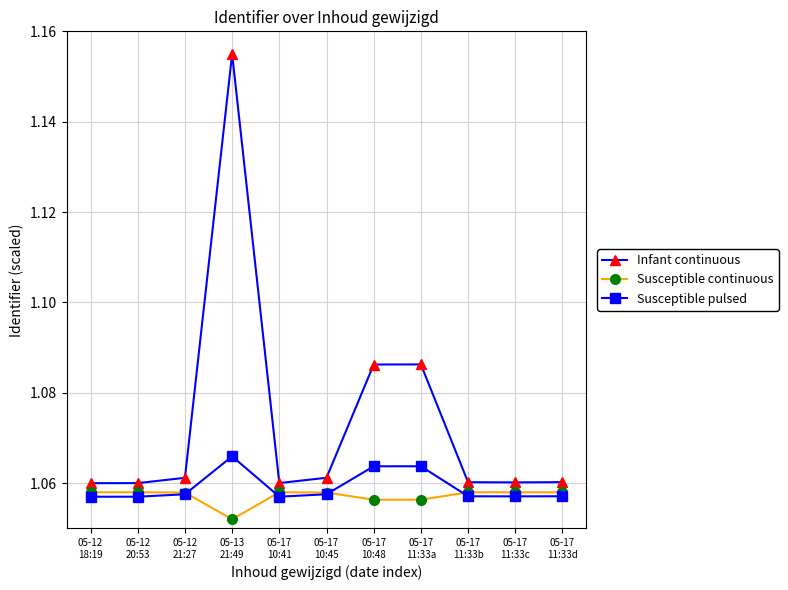

Count the Infant continuous values in the range 1 to 2.

11